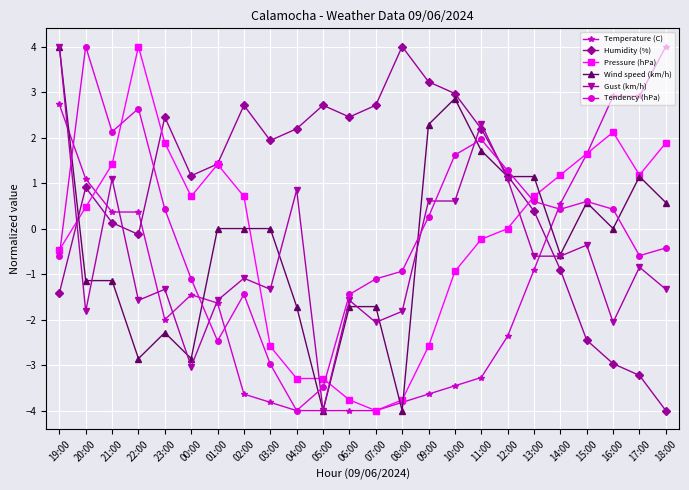

Which series changed the most between 08:00 and 11:00?

Wind speed (km/h)